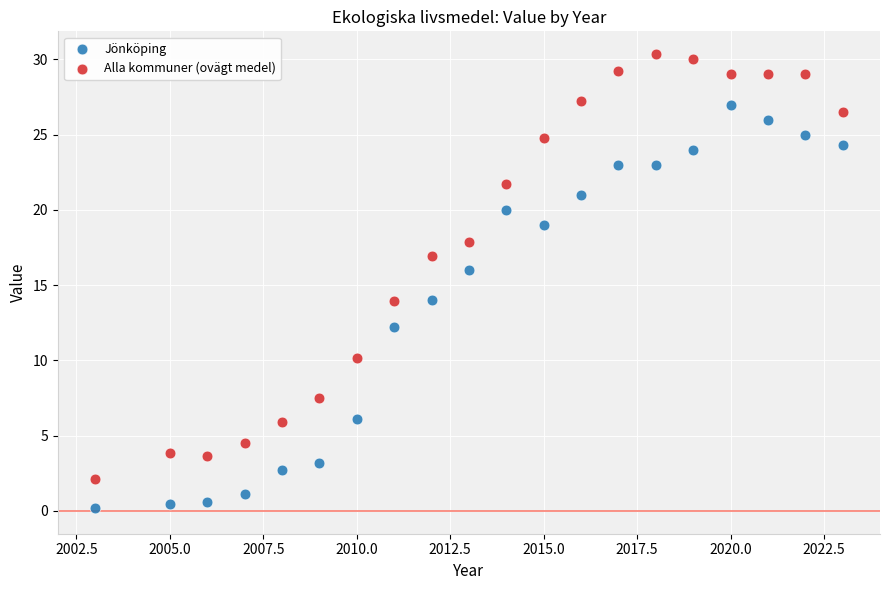

Which series contains the highest Y value?

Alla kommuner (ovägt medel)